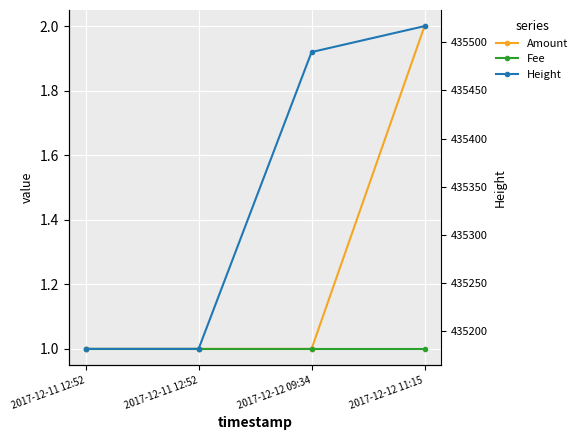

Rank the categories by Amount value from highest to lowest.

2017-12-12 11:15, 2017-12-11 12:52, 2017-12-11 12:52, 2017-12-12 09:34